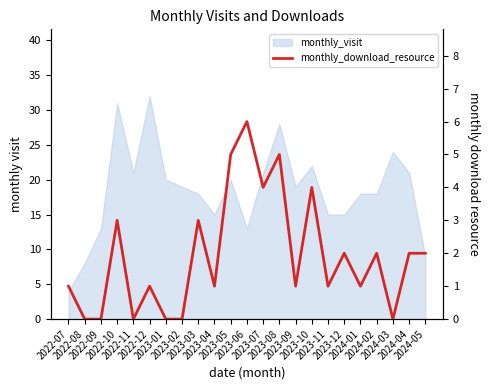

True or false: the data shows 6 at 2023-10.

False